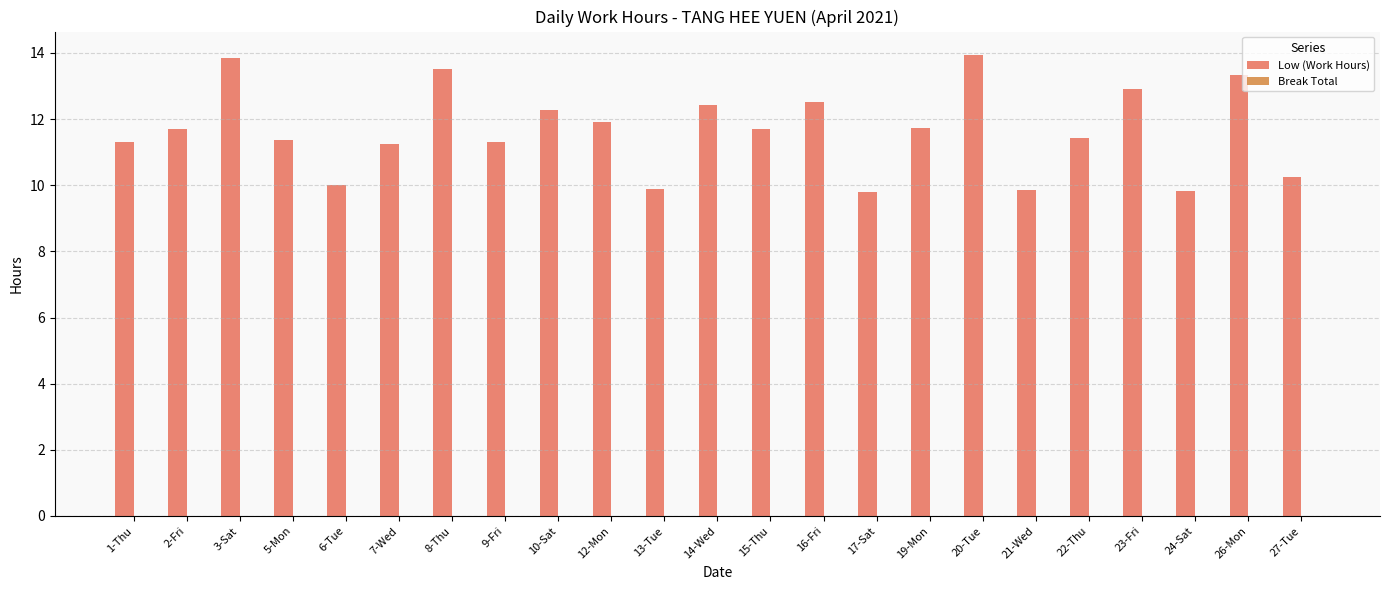

Approximately how many times larger is the value at 1-Thu compared to 6-Tue?

1.1